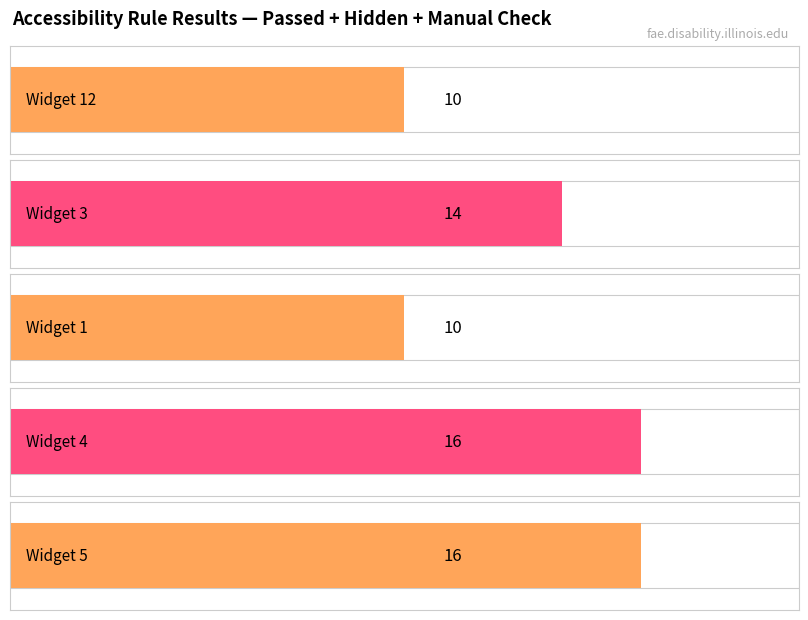

How many data points in Element Manual Check are above 0?

1